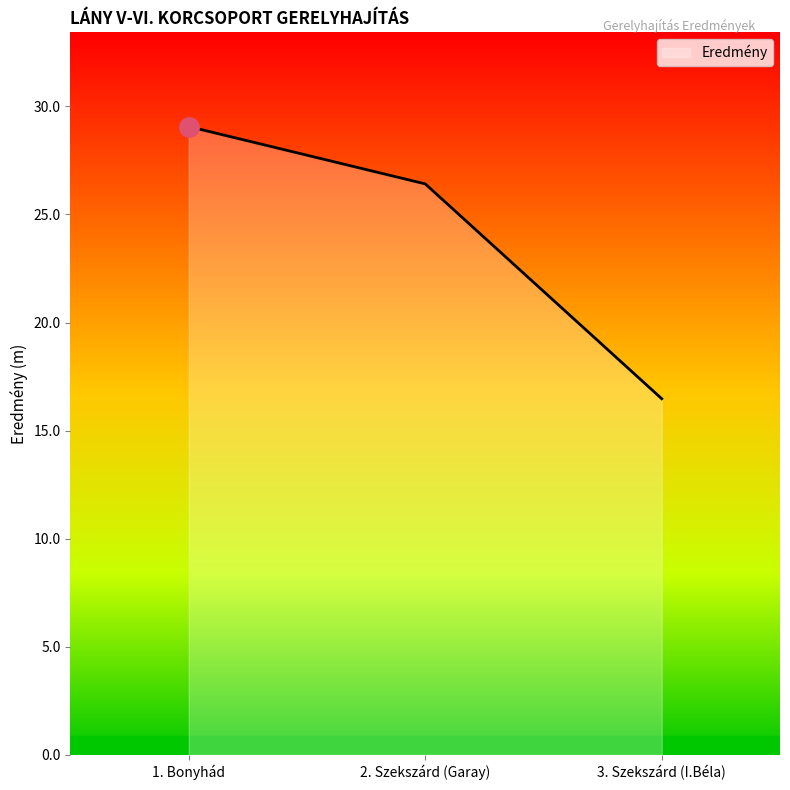

Is it true that the value at 1. Bonyhád is 52.0?

False